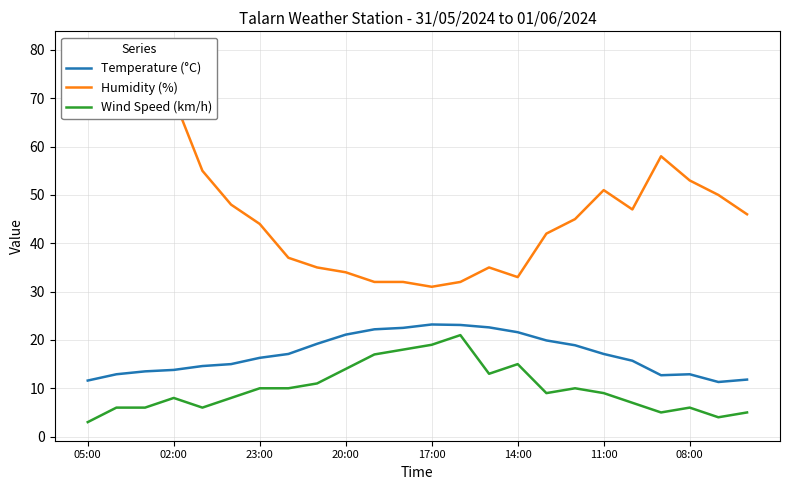

What is the minimum value for Humidity (%)?

31.0